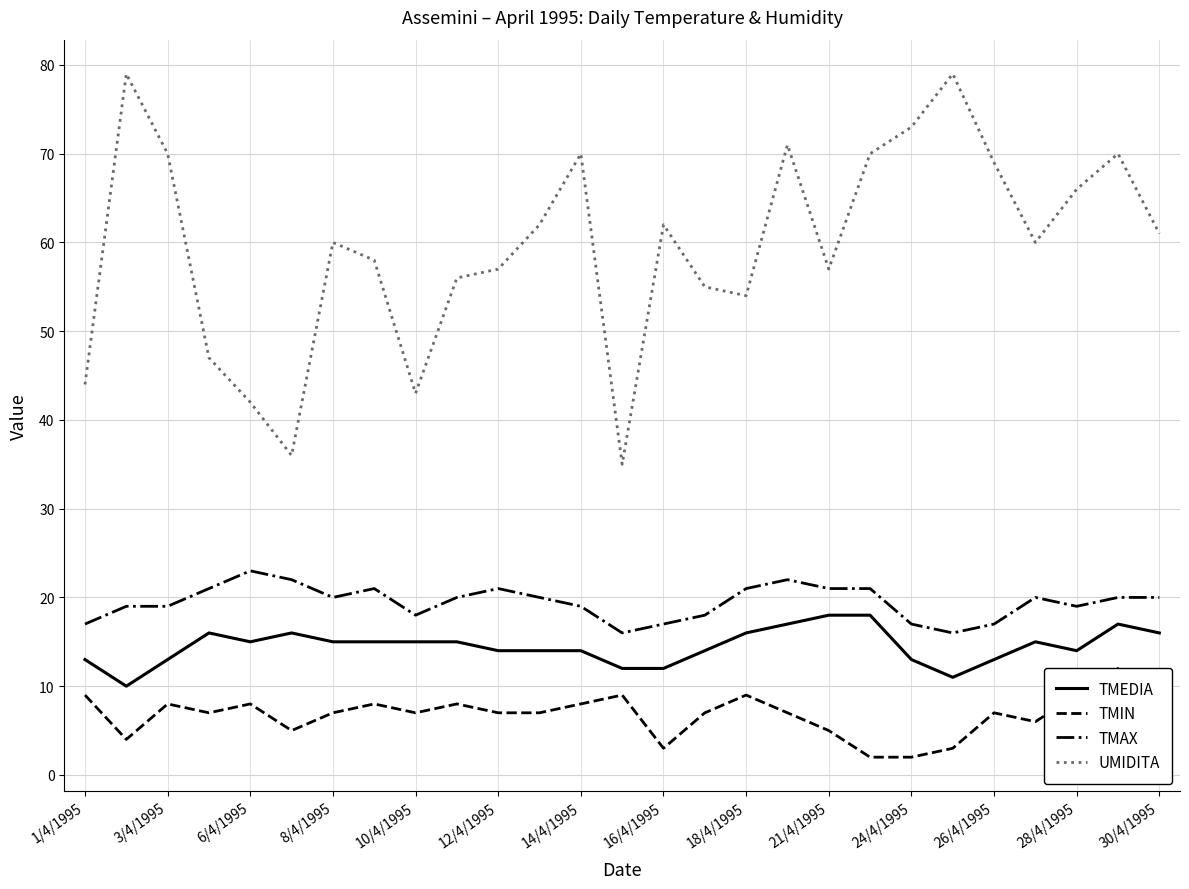

What is the maximum value for TMAX?

23